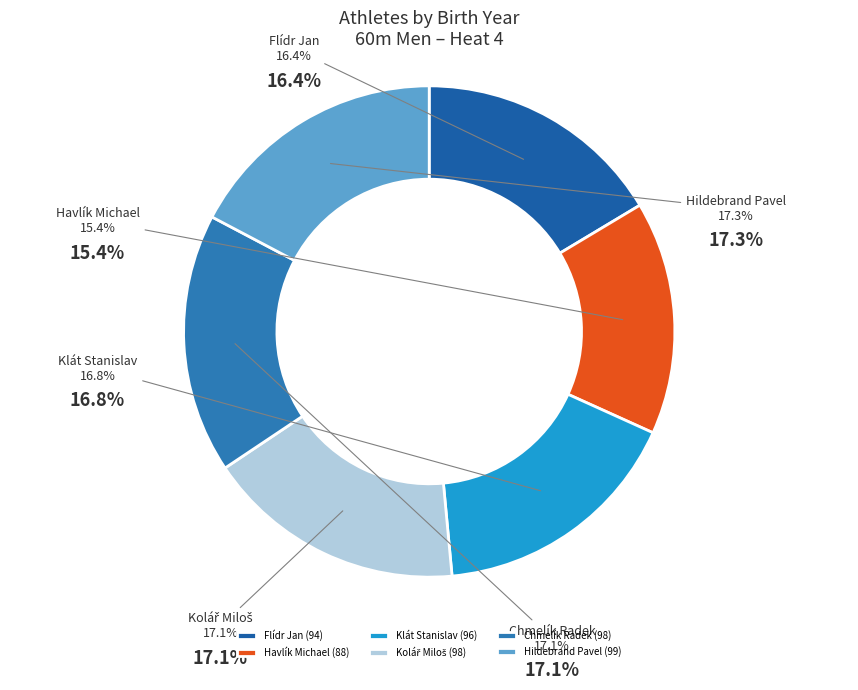

How many slices are in this pie chart?

6